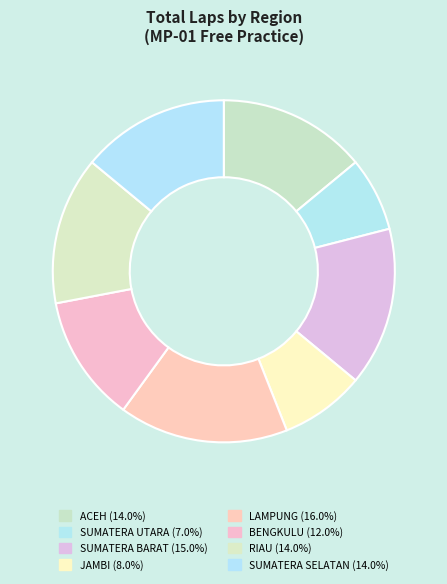

Which category has the biggest portion of the pie?

LAMPUNG